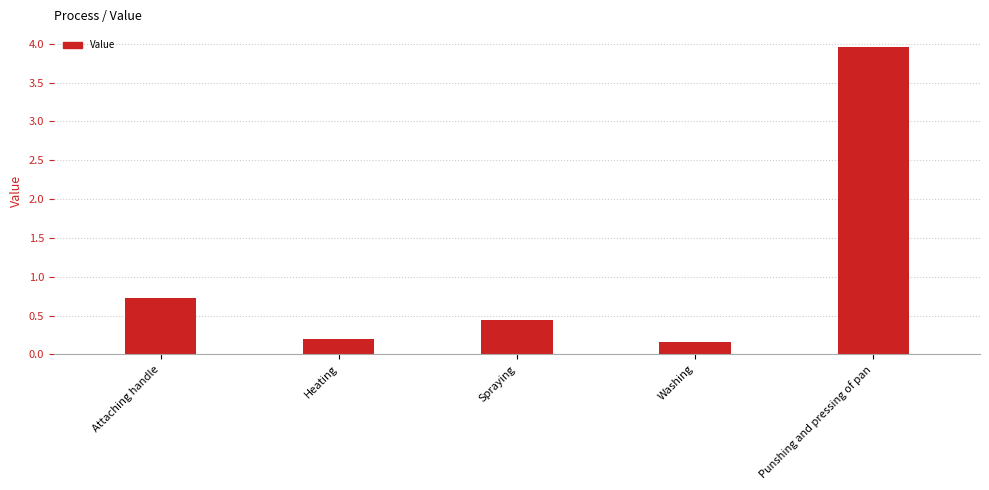

What is the value of the 1st bar from the left?

0.7